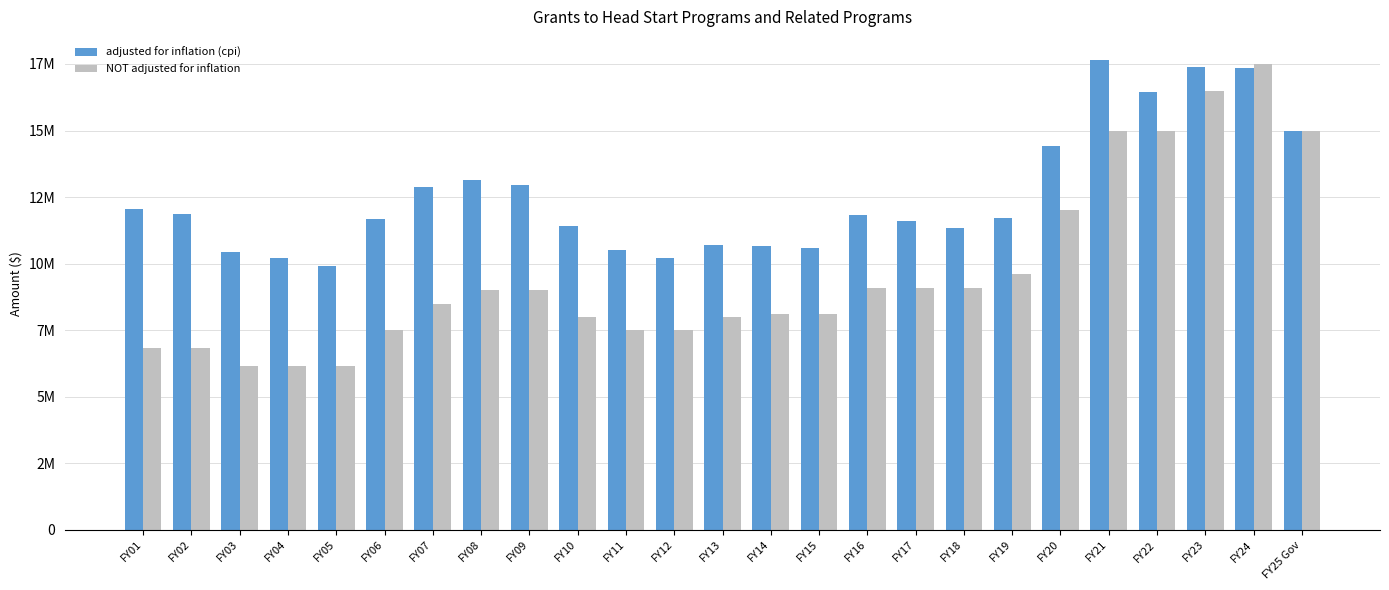

Rank the categories by NOT adjusted for inflation value from lowest to highest.

FY03, FY04, FY05, FY01, FY02, FY06, FY11, FY12, FY10, FY13, FY14, FY15, FY07, FY08, FY09, FY16, FY17, FY18, FY19, FY20, FY21, FY22, FY25 Gov, FY23, FY24